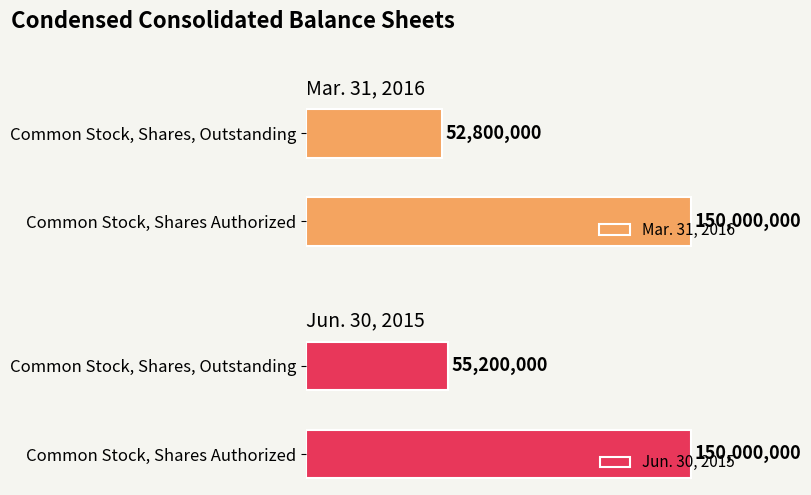

At how many categories does at least one series exceed 105925118?

1